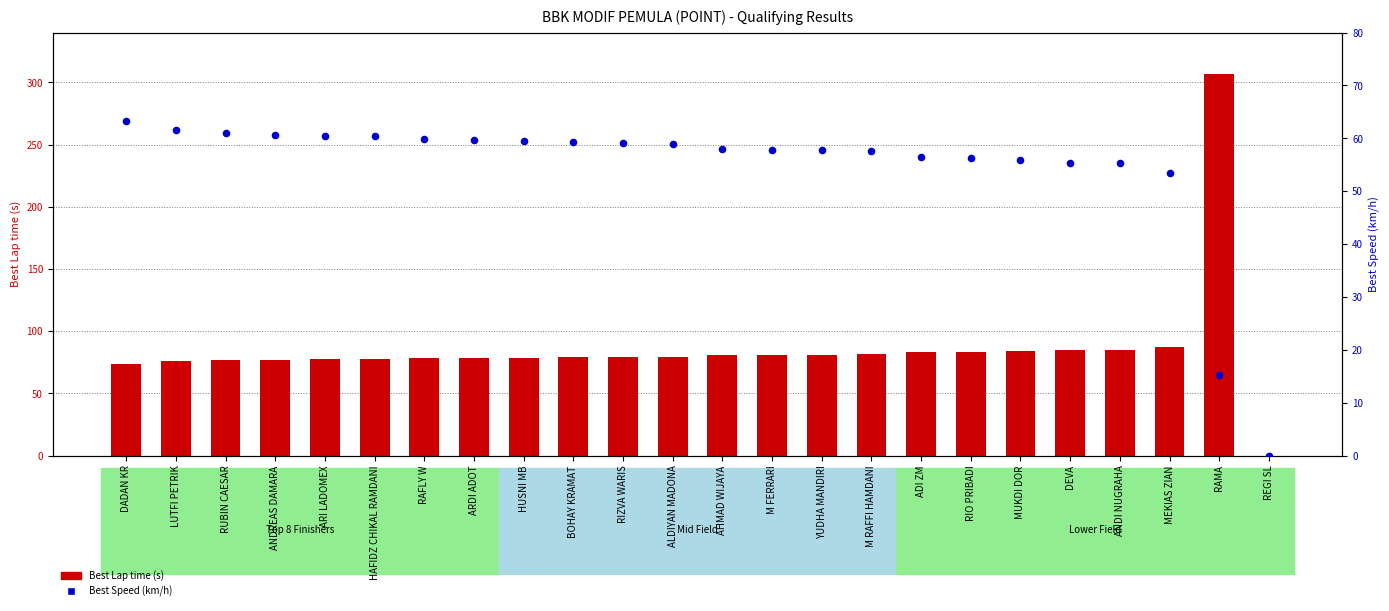

At how many categories does at least one series exceed 185?

1